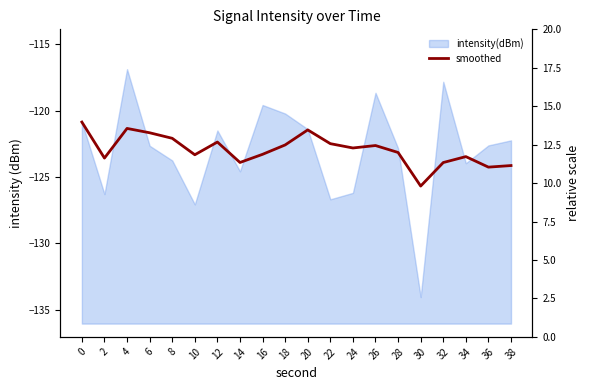

How many points are higher than both their immediate neighbors (excluding endpoints)?

5